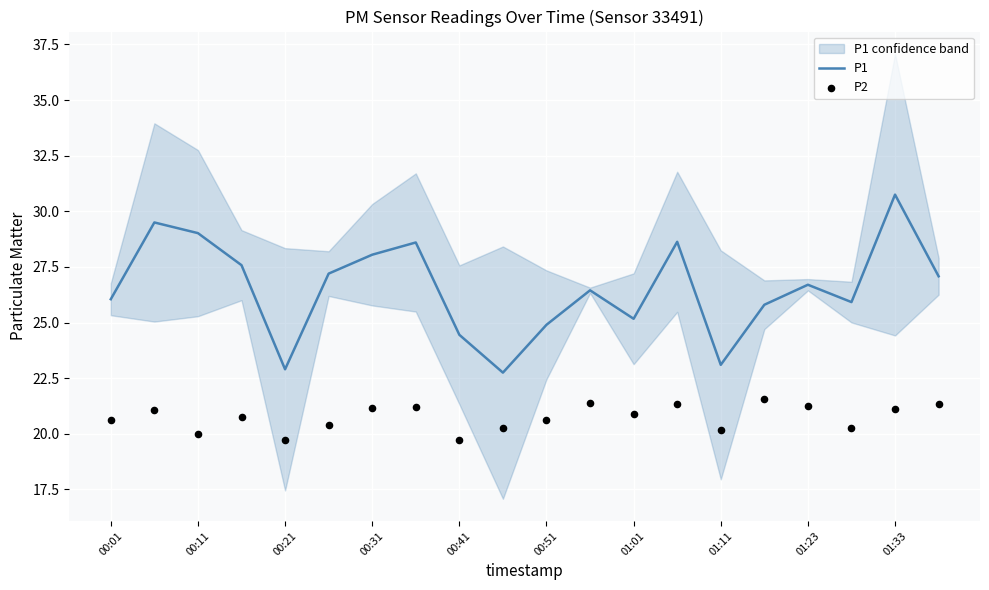

What is the maximum value for P1?

30.8